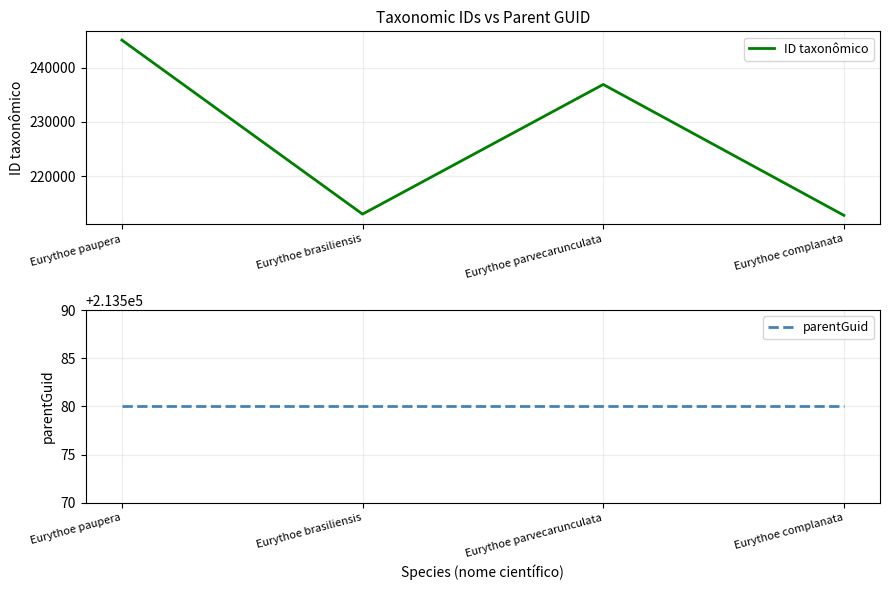

Reading left to right, extract all data points from this chart.

ID taxonômico: 245072	212989	236893	212764
parentGuid: 213580	213580	213580	213580